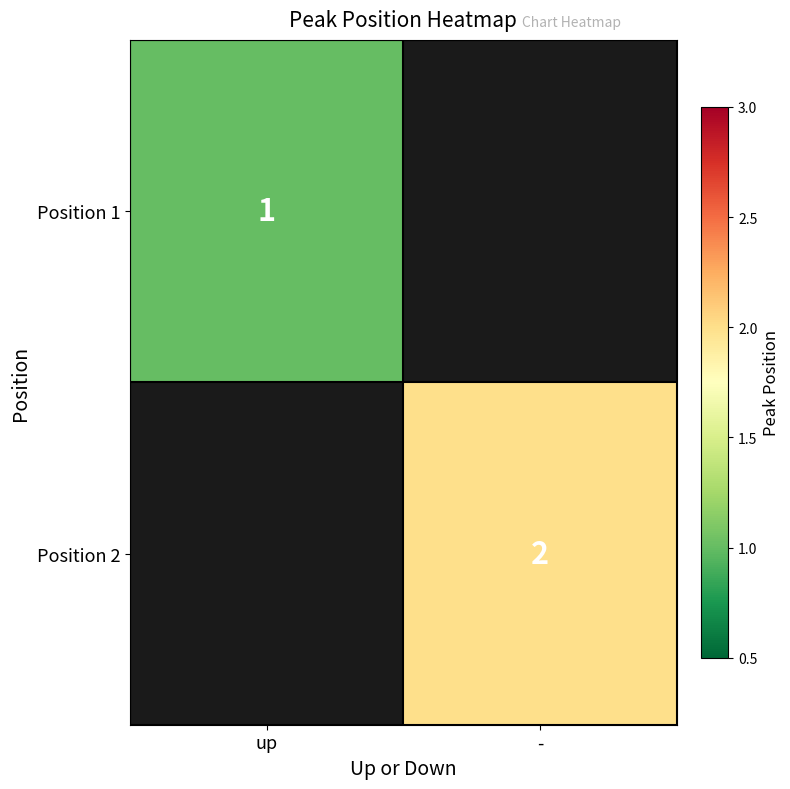

Is it true that Position 2 equals 3 at -?

False